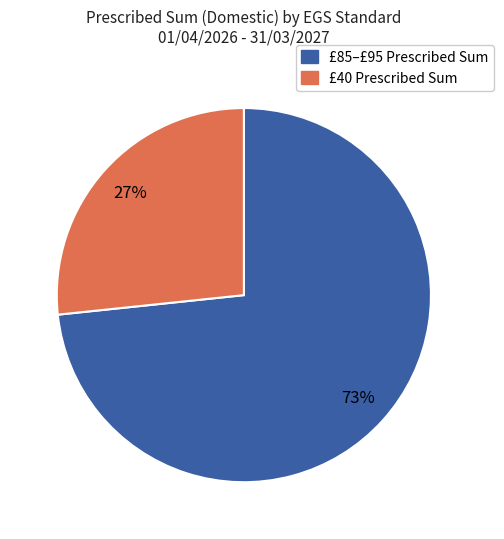

To the nearest percent, what is the average slice percentage?

50%